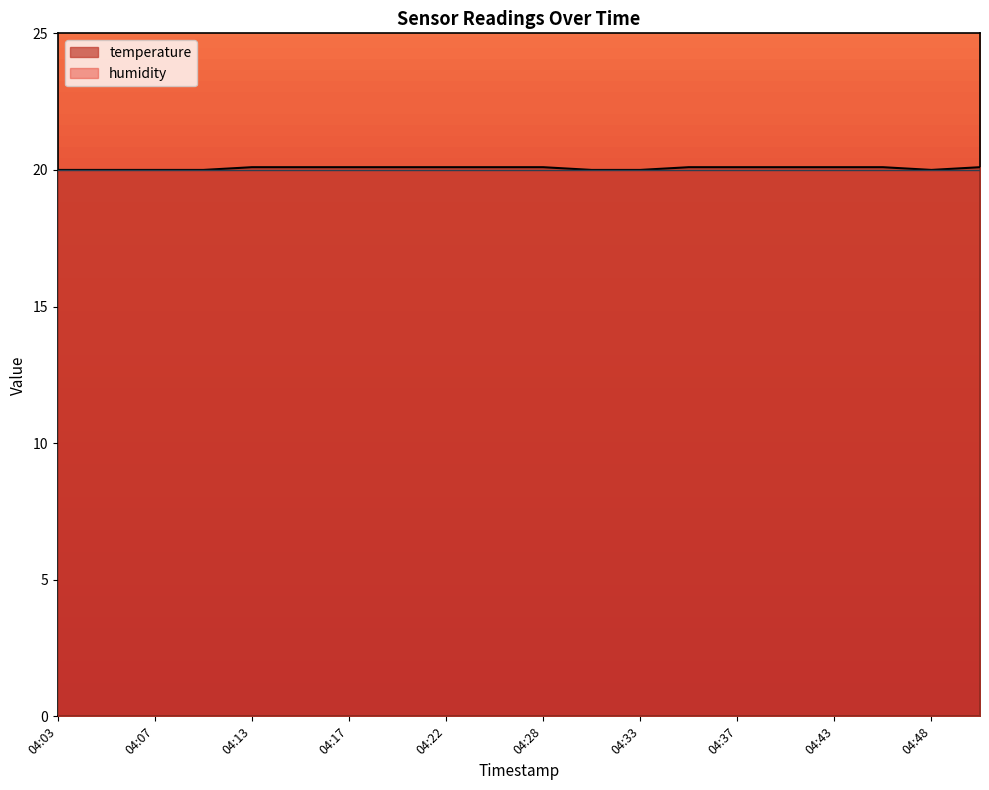

What is the minimum value shown in the chart?

20.0